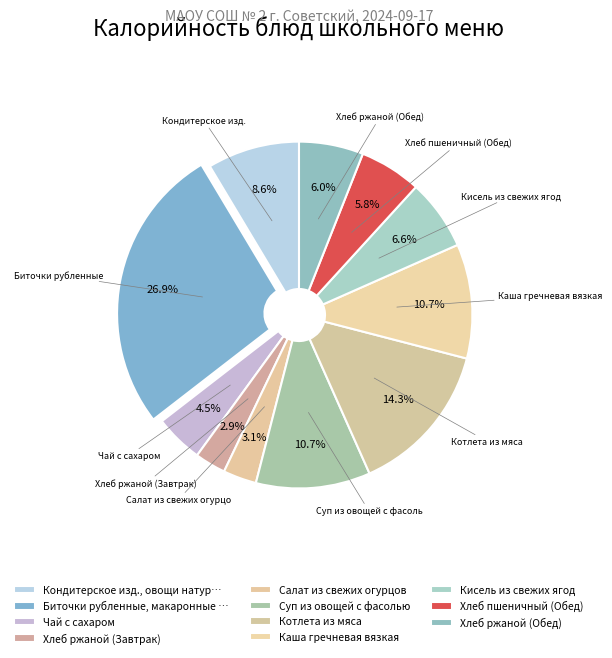

Is it true that Кисель из свежих ягод is 20% of the pie?

False